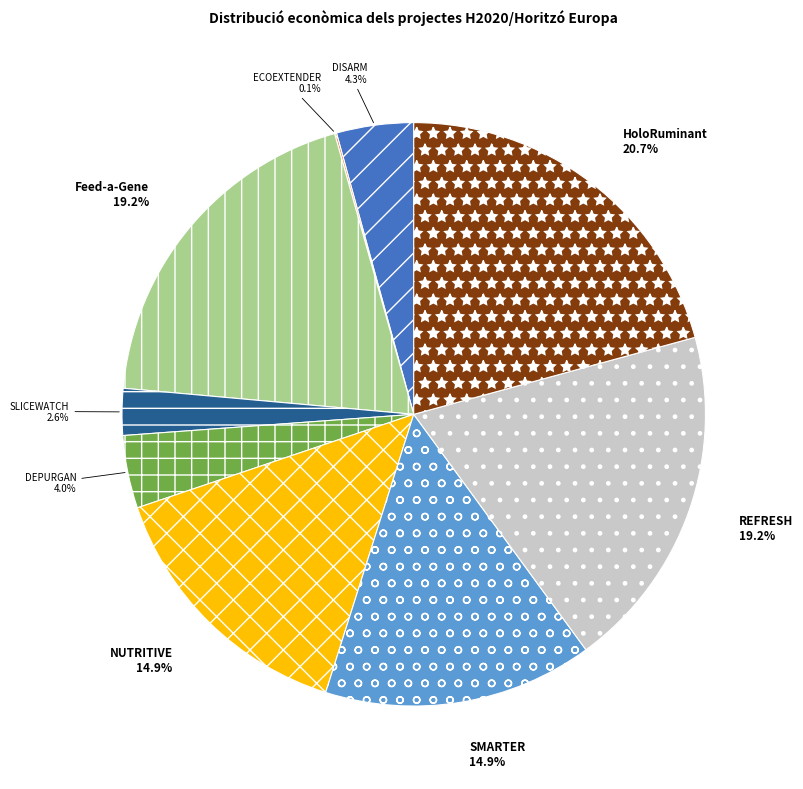

Which slice is the largest?

HoloRuminant